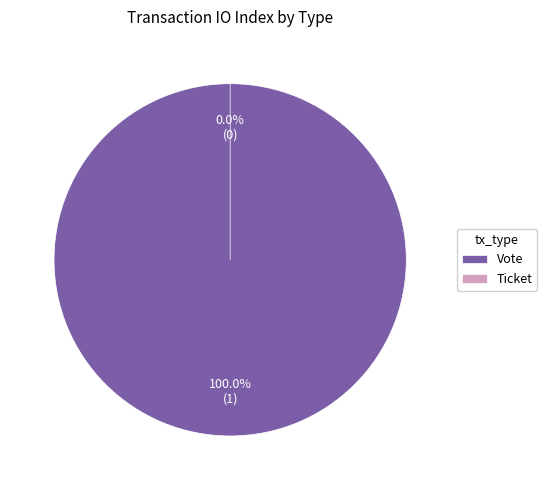

Which slice is the smallest?

Ticket